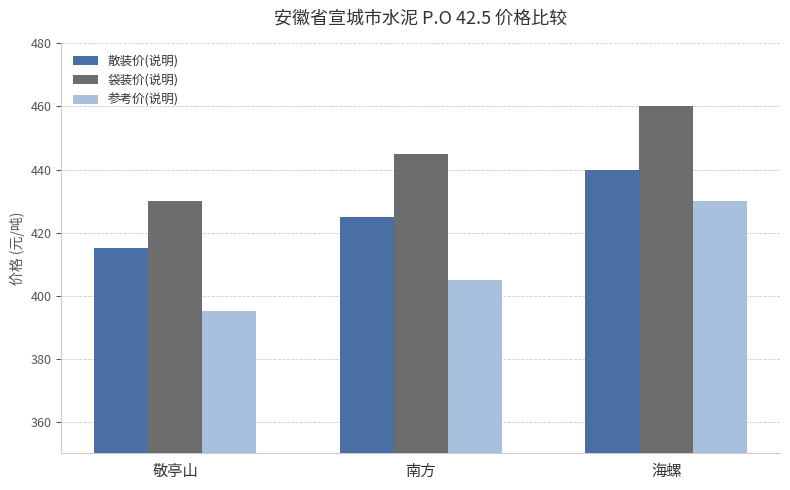

Rank the categories by 散装价(说明) value from highest to lowest.

海螺, 南方, 敬亭山